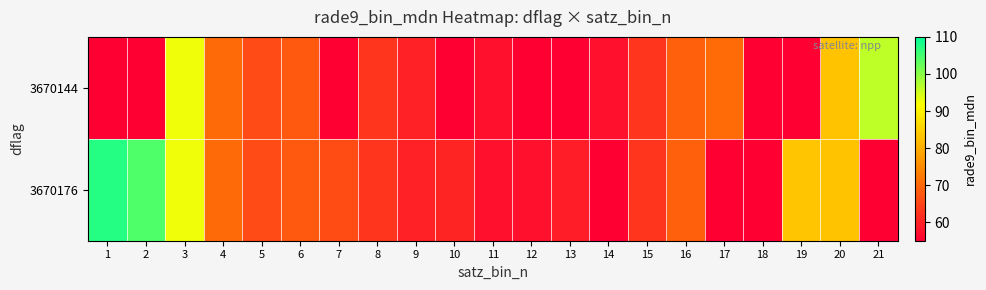

Reading left to right, what are all the values shown in this chart?

3670144: 1=28.7	2=28.7	3=92.6	4=70.4	5=65.9	6=67.9	7=28.7	8=62.8	9=59.9	10=28.7	11=57.4	12=28.7	13=28.7	14=57.5	15=62.9	16=68.8	17=70.5	18=28.7	19=28.7	20=83.0	21=96.5
3670176: 1=107.2	2=104.3	3=92.6	4=70.4	5=65.9	6=67.9	7=66.0	8=62.8	9=59.9	10=60.3	11=57.4	12=57.5	13=59.3	14=28.7	15=62.9	16=68.8	17=28.7	18=28.7	19=83.5	20=83.0	21=28.7